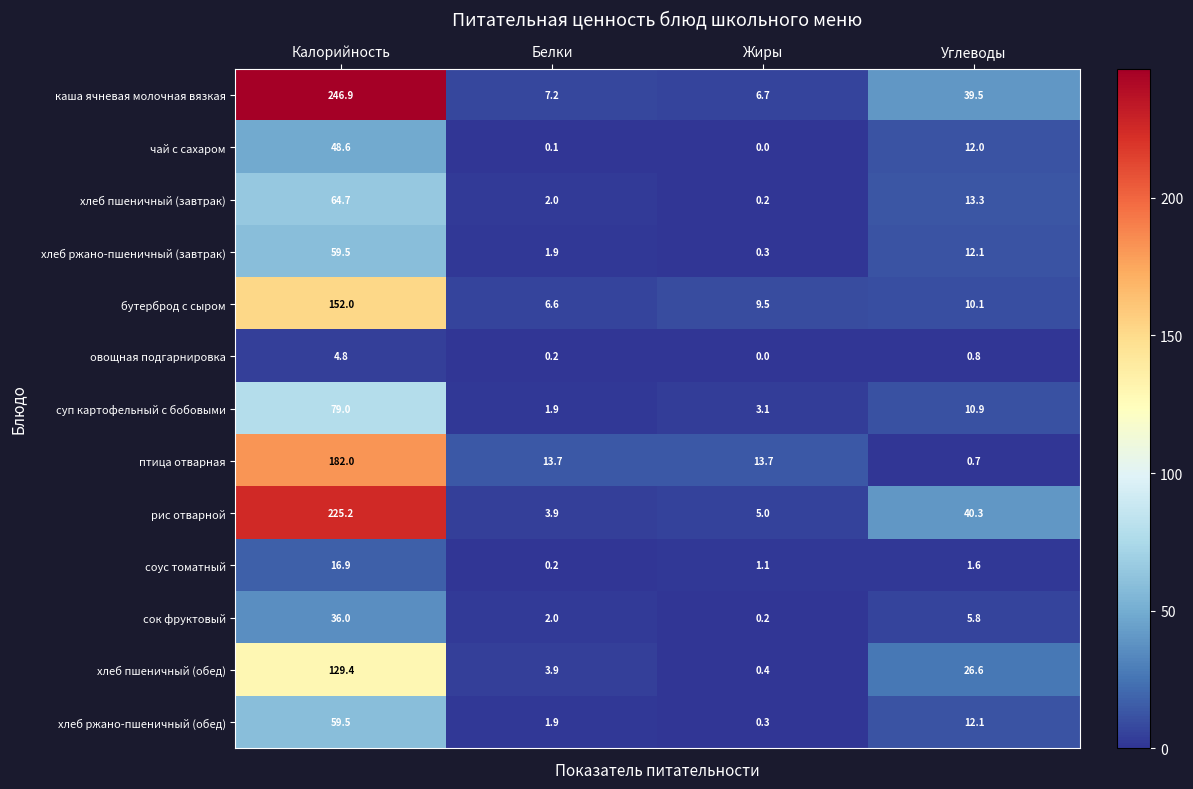

At which category is the sum across all series the highest?

Калорийность